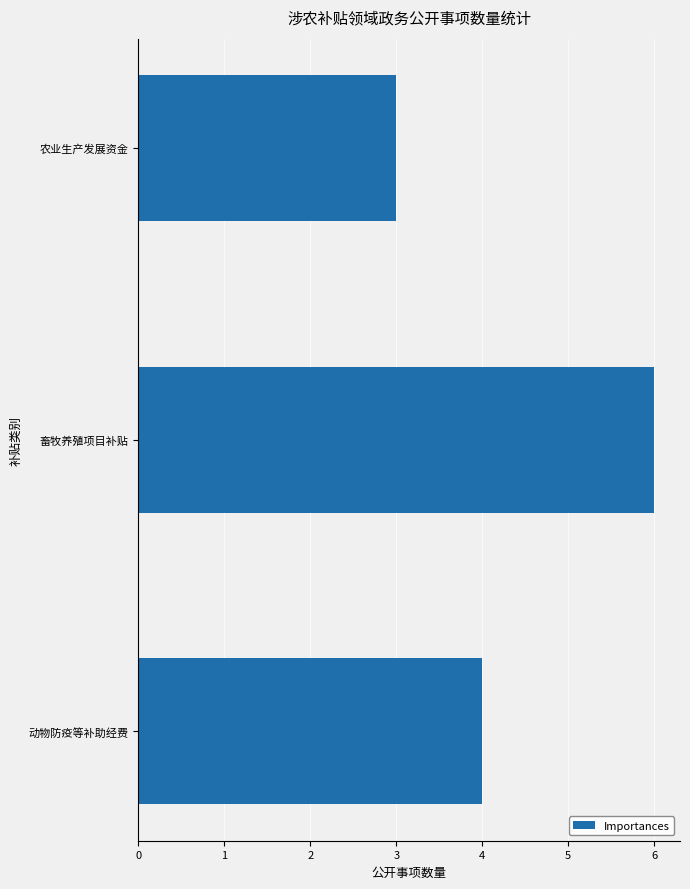

Which category has the highest value across all series?

畜牧养殖项目补贴